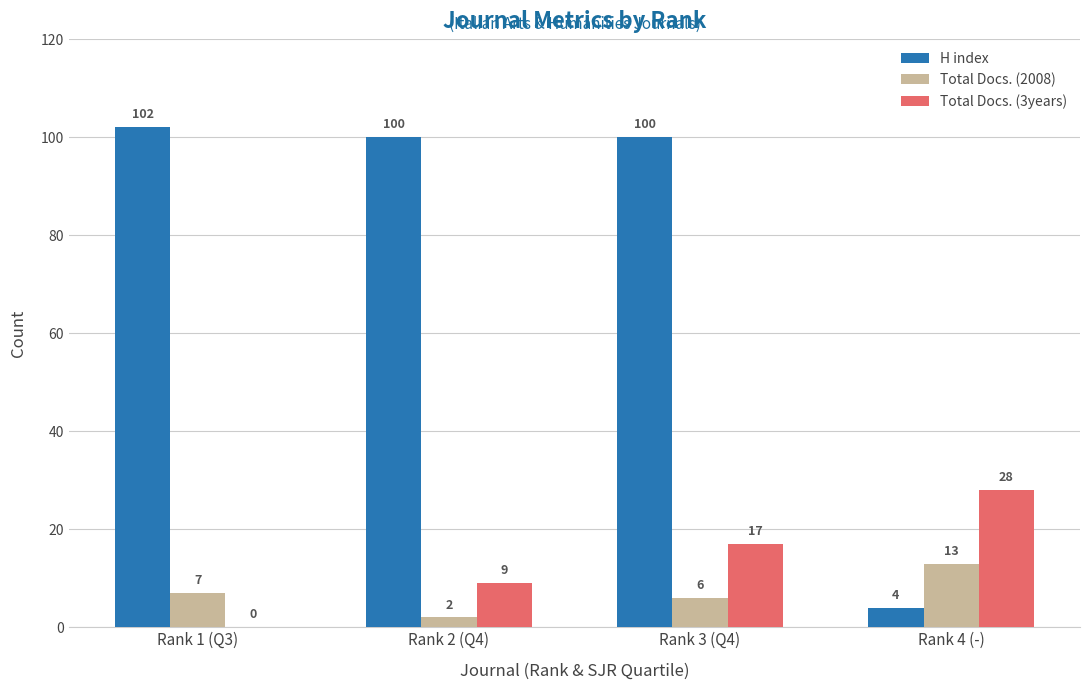

Which series changed the most between Rank 2 (Q4) and Rank 4 (-)?

H index